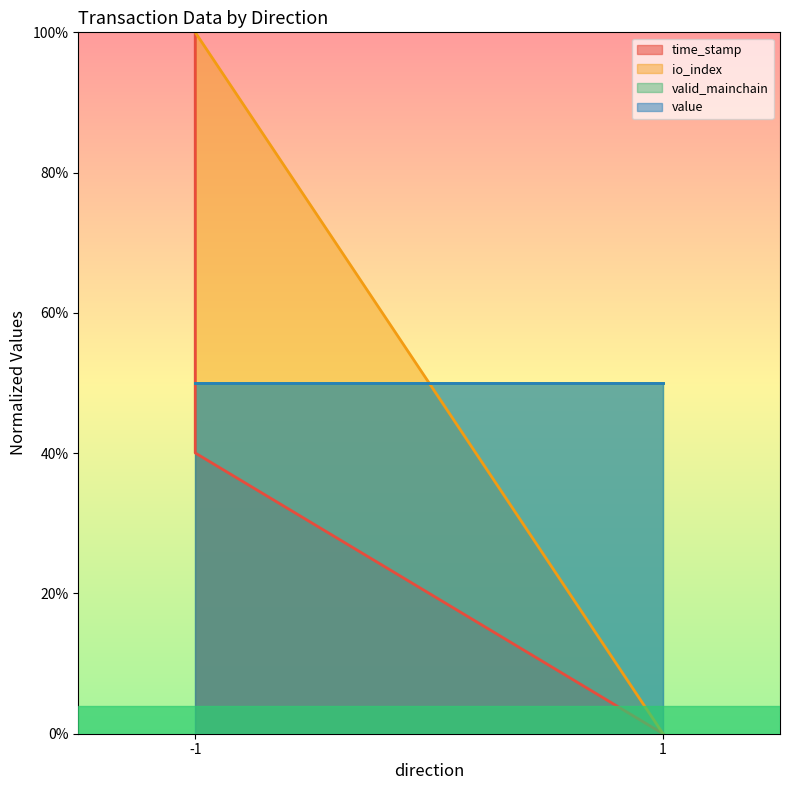

List the labels in order of io_index value, largest first.

-1, -1, 1, 1